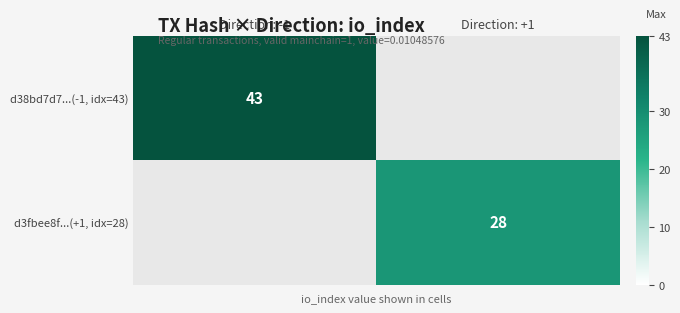

What is the smallest value displayed?

28.0